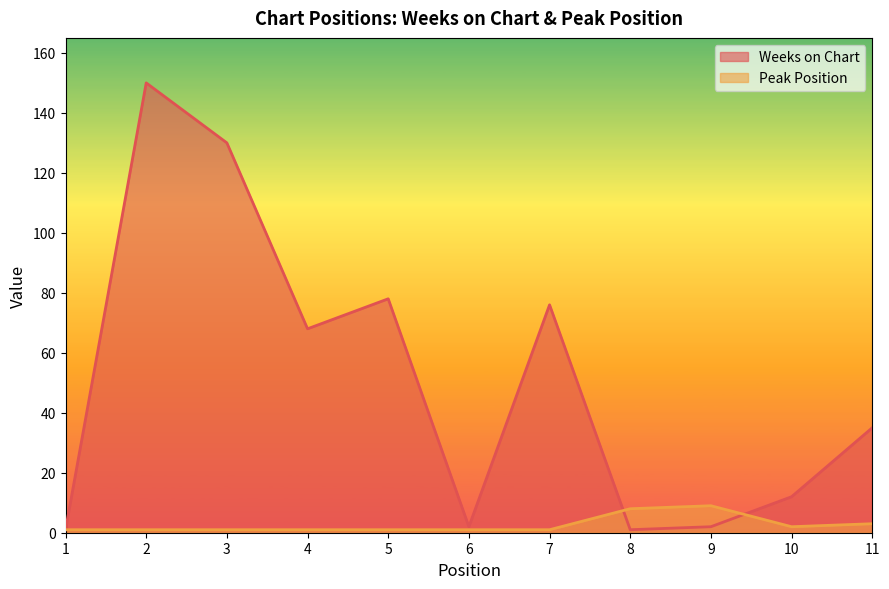

Which series changed the most between 1 and 6?

Weeks on Chart